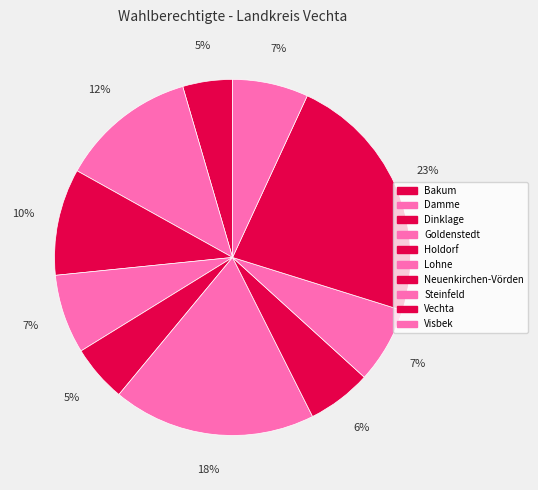

Does Lohne represent more than half of the total?

No